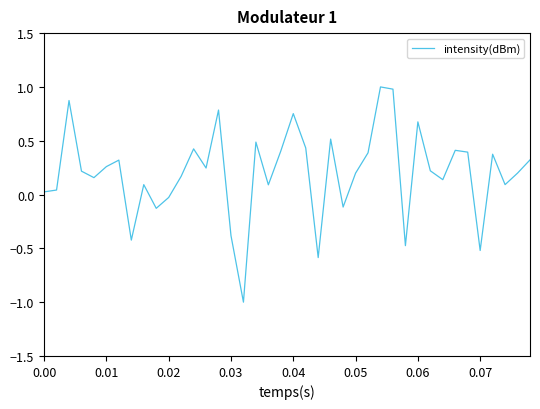

What is the greatest value displayed?

1.0